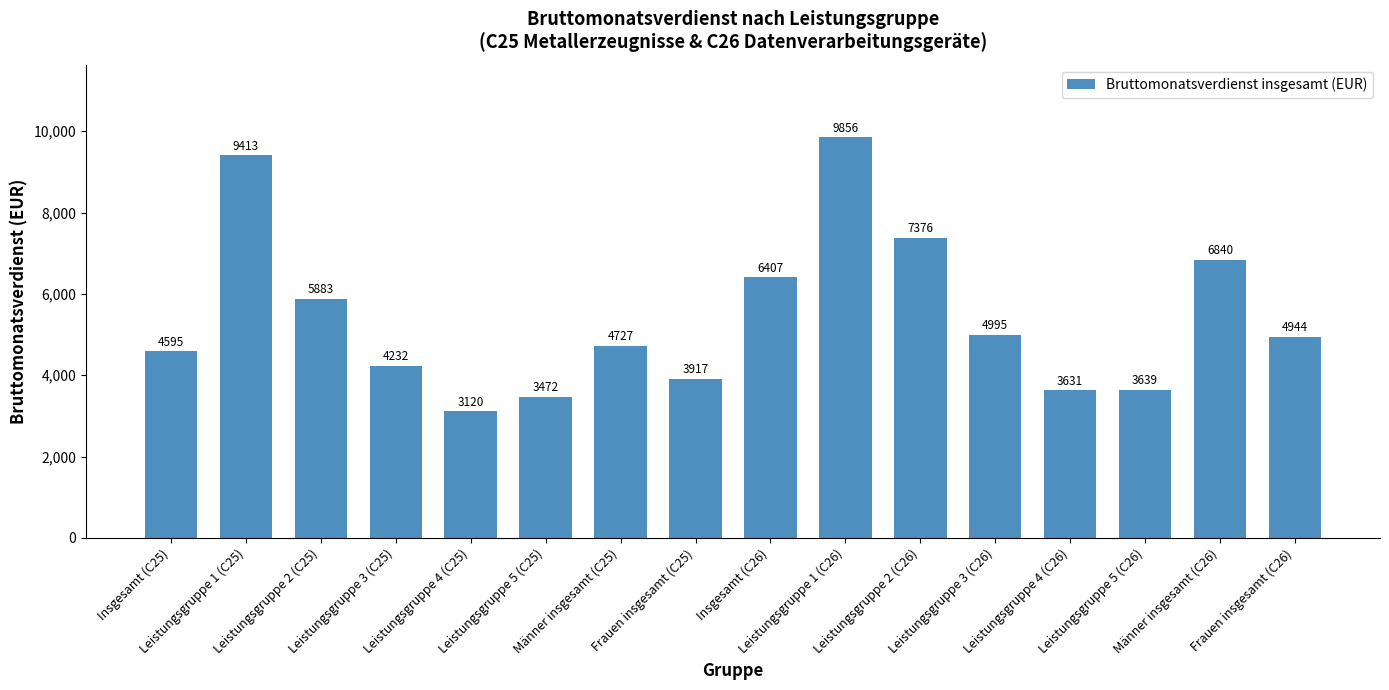

What is the maximum value shown in the chart?

9856